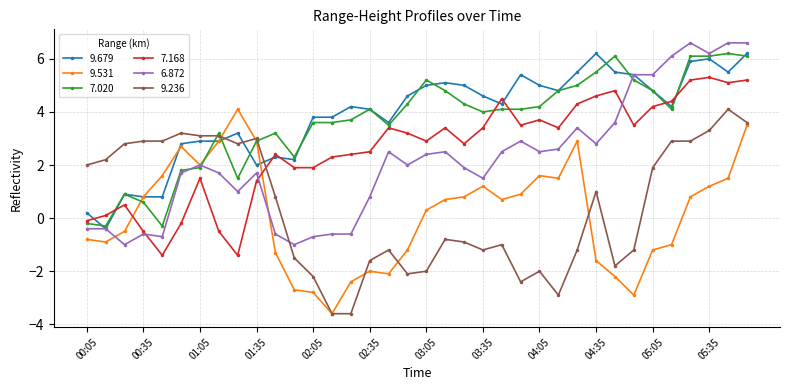

Does the chart display data point markers on the line(s)?

Yes